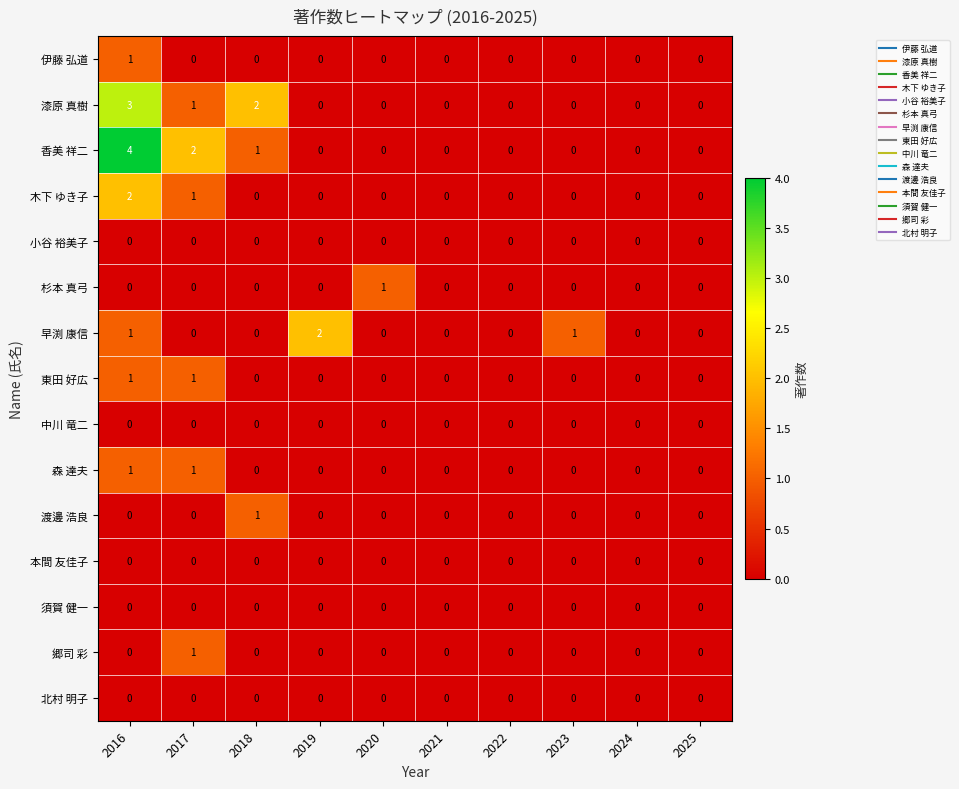

How many series are shown in this chart?

15